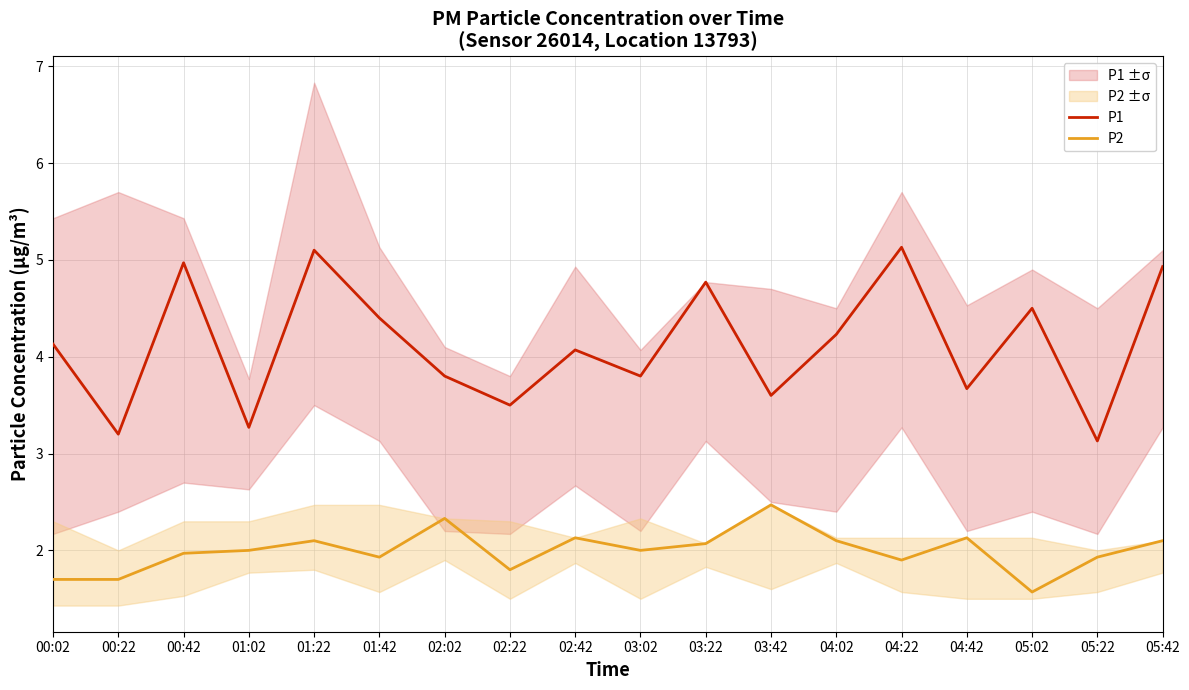

What value does the P1 series have at 03:02?

3.8